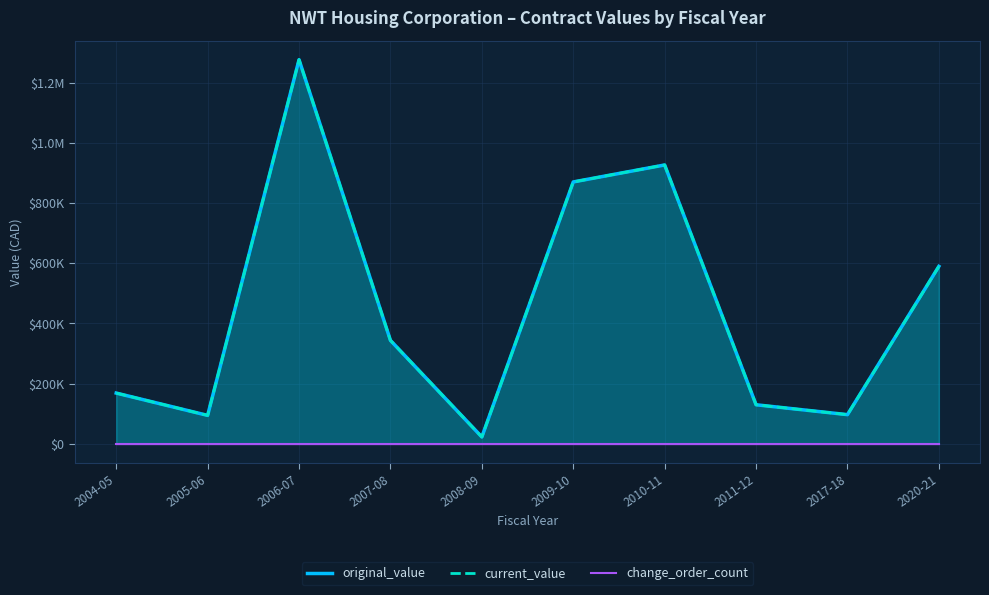

Which category has the lowest value in the change_order_count series?

2004-05